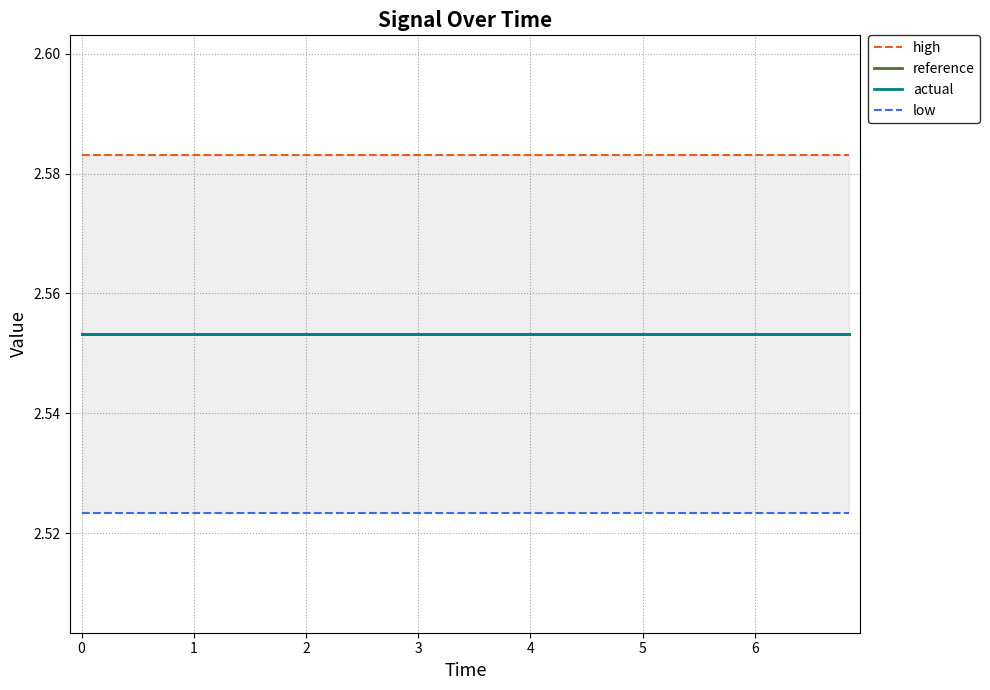

What are all the series names shown in the legend?

high, reference, actual, low